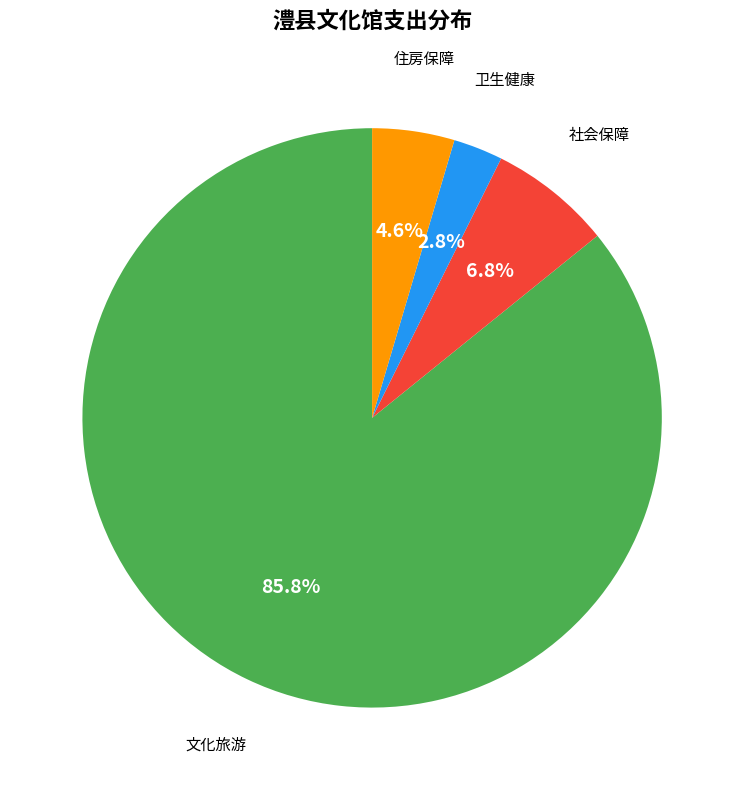

Is there any slice that represents more than half of the pie?

Yes